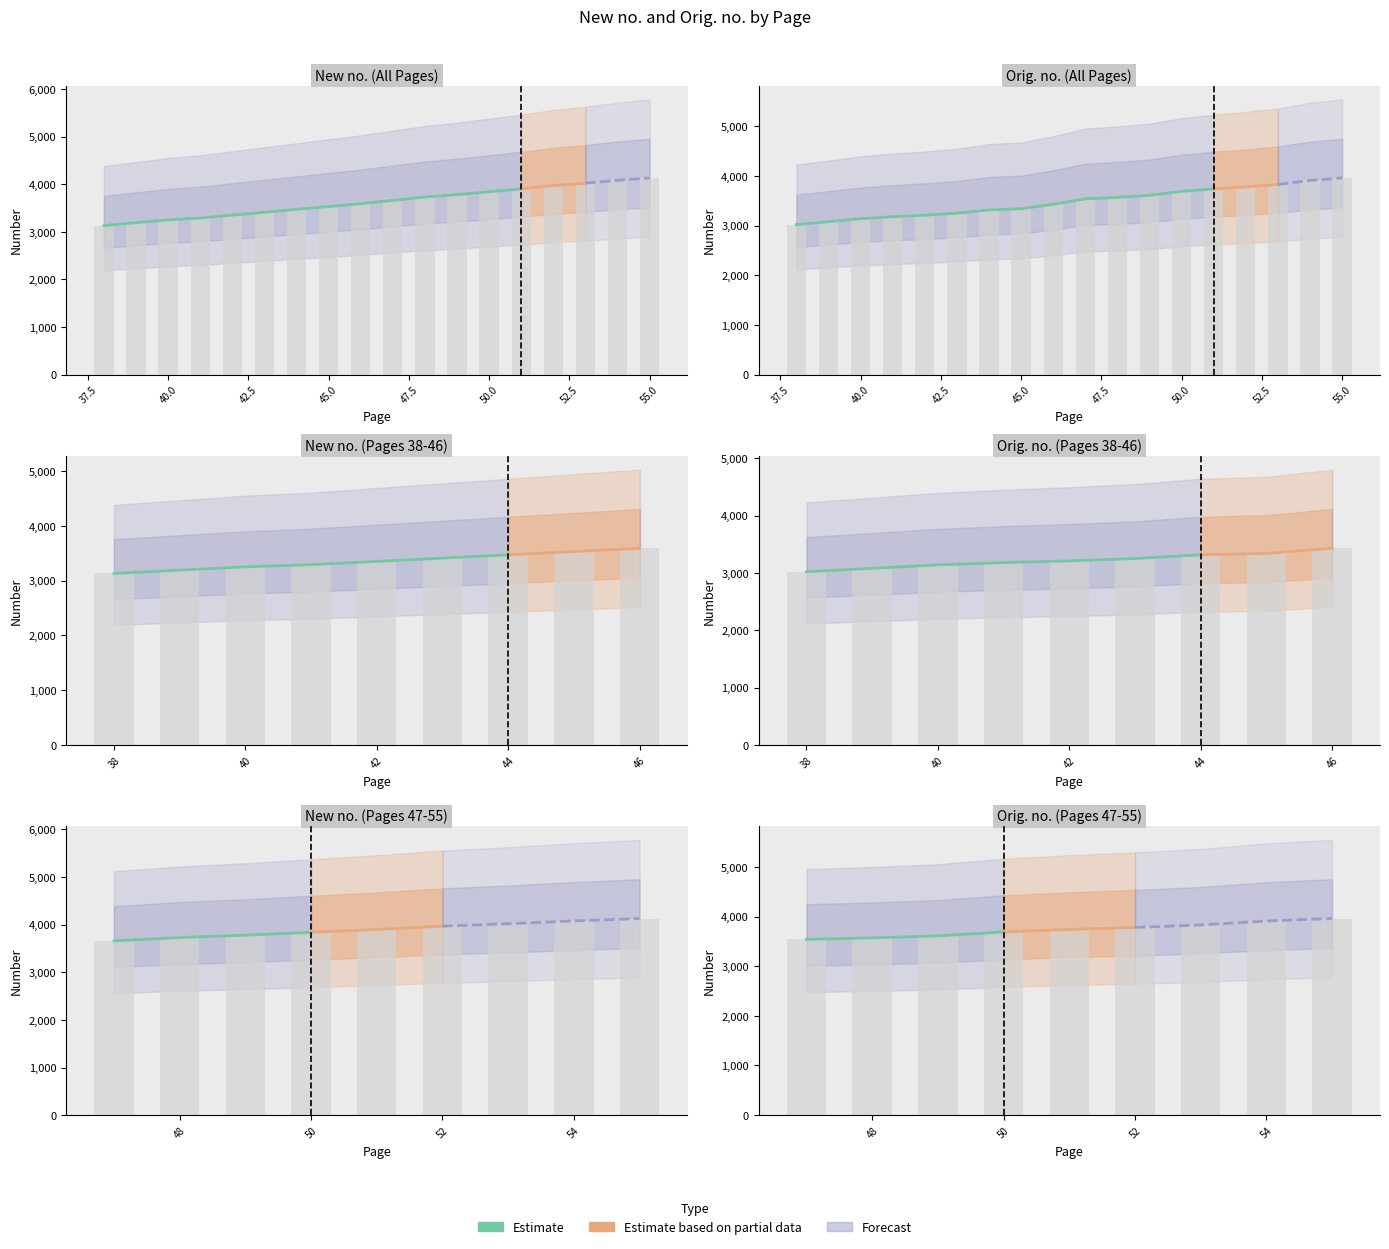

Reading right to left, transcribe all the data shown in this chart.

New no.: 4130	4080	4020	3970	3900	3840	3780	3730	3660	3590	3530	3470	3410	3350	3290	3250	3190	3130
Orig. no.: 3960	3910	3830	3780	3740	3690	3610	3570	3540	3430	3340	3316	3250	3210	3180	3140	3080	3020